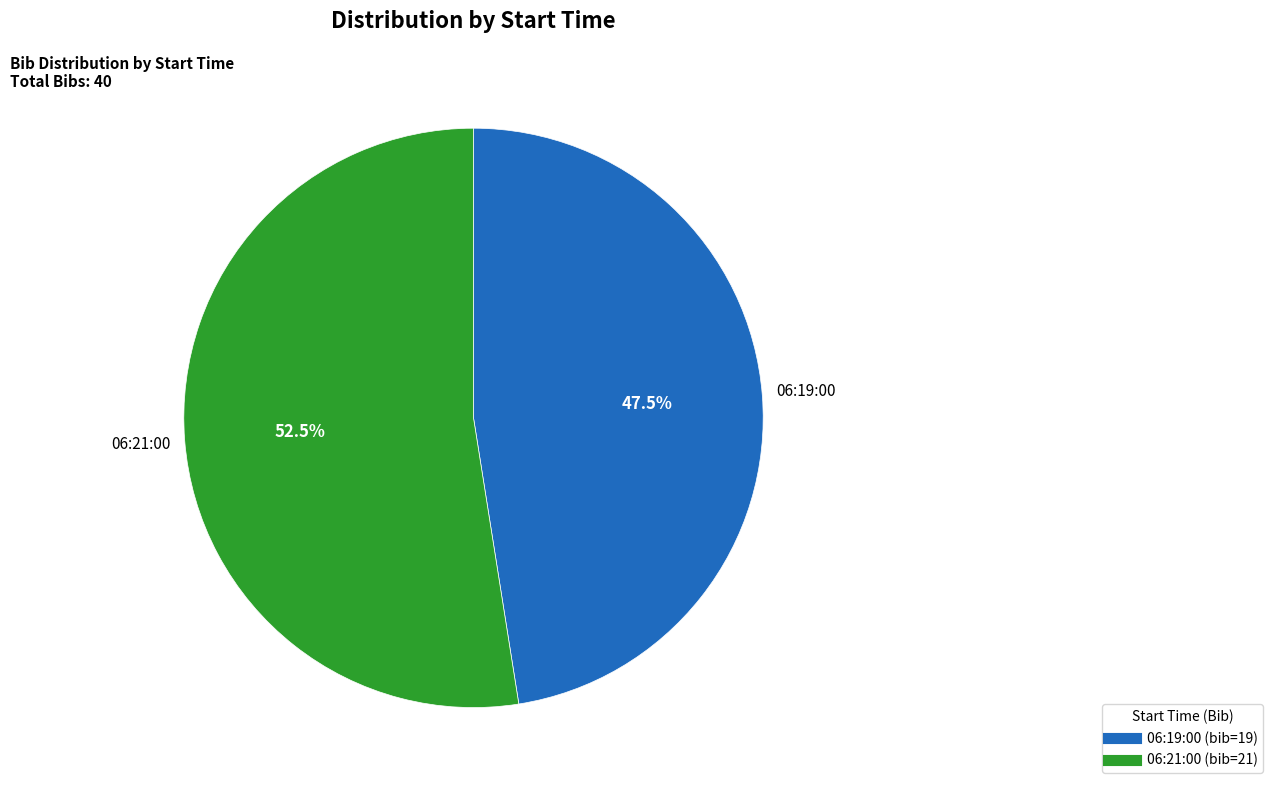

Count the number of slices in the pie.

2